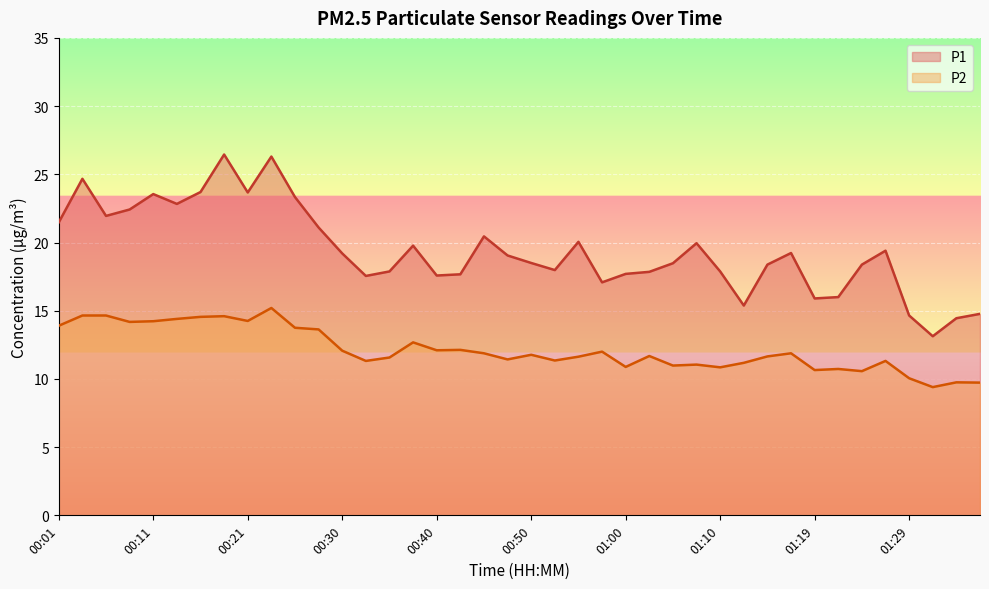

At how many categories does at least one series exceed 10?

40